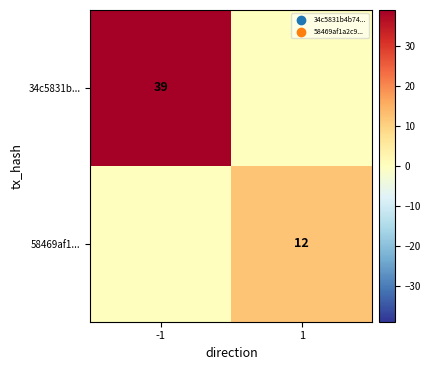

The value of 34c5831b... at -1 is 51. True or false?

False